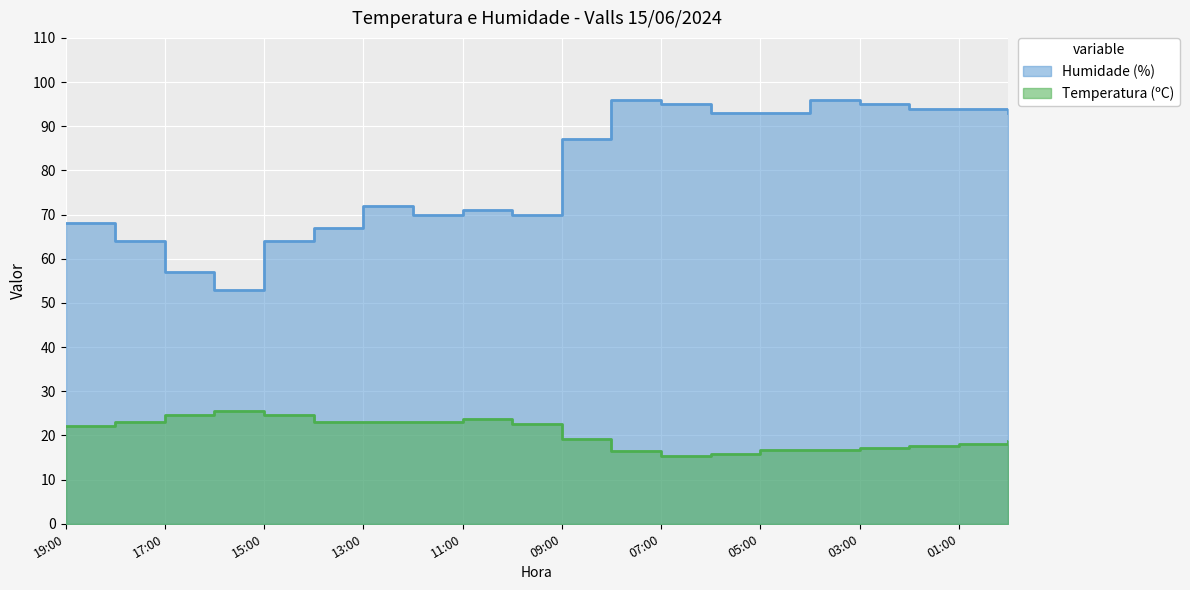

Between 02:00 and 06:00, which is larger?

02:00